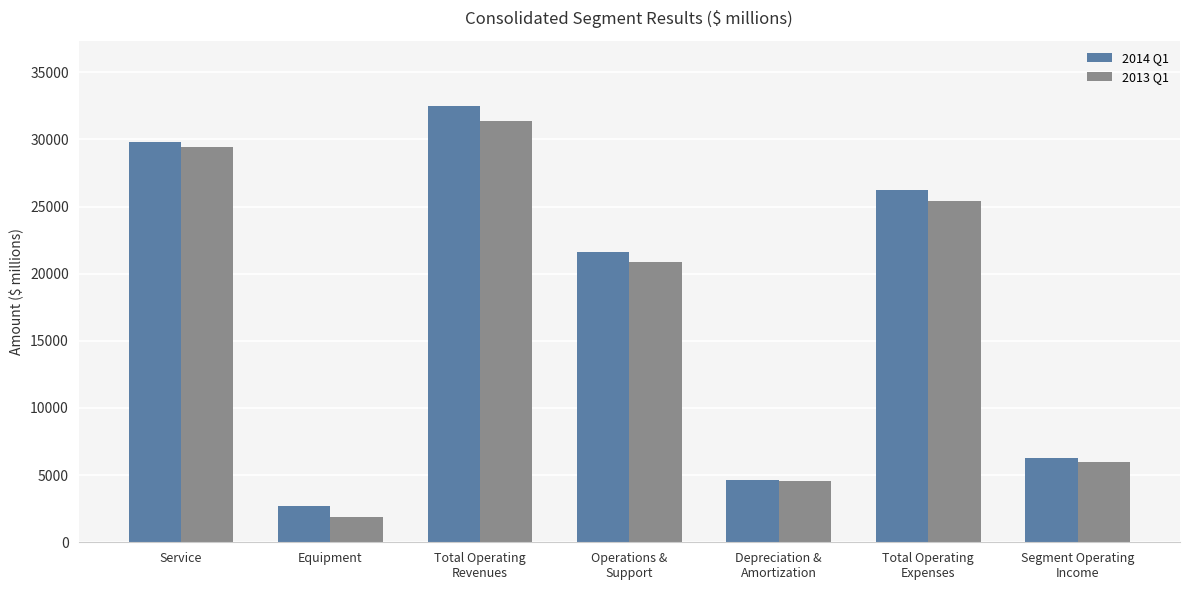

Count the number of categories in the chart.

7